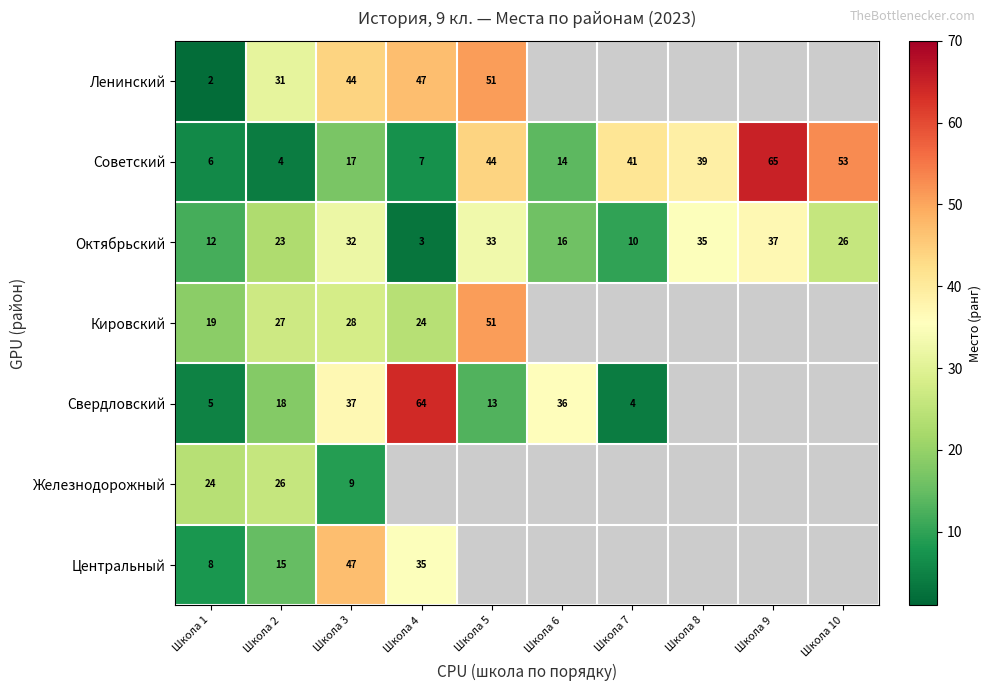

What is the greatest value displayed?

65.0